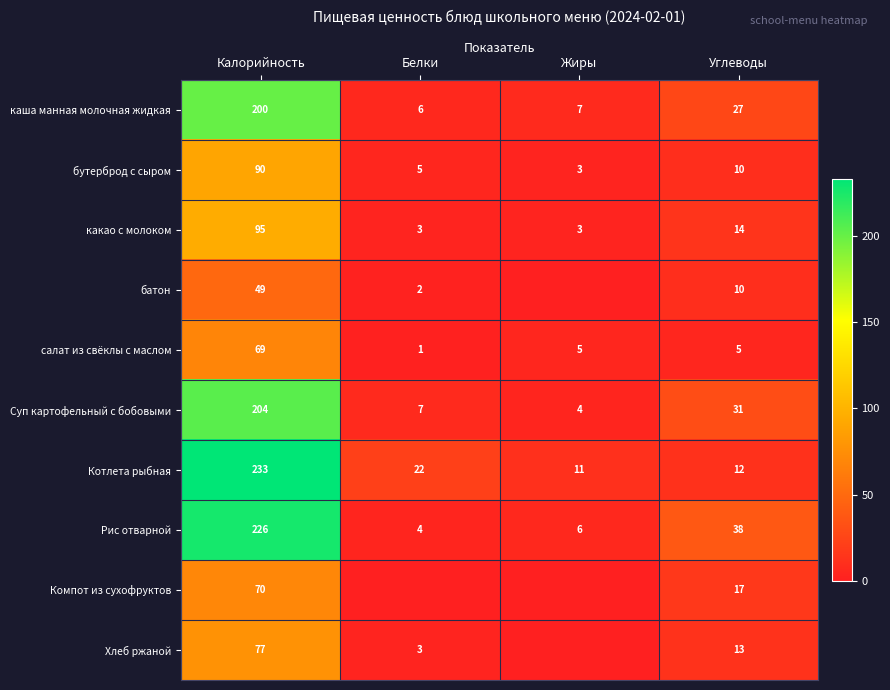

What is the spread (max minus min) of values at Жиры?

11